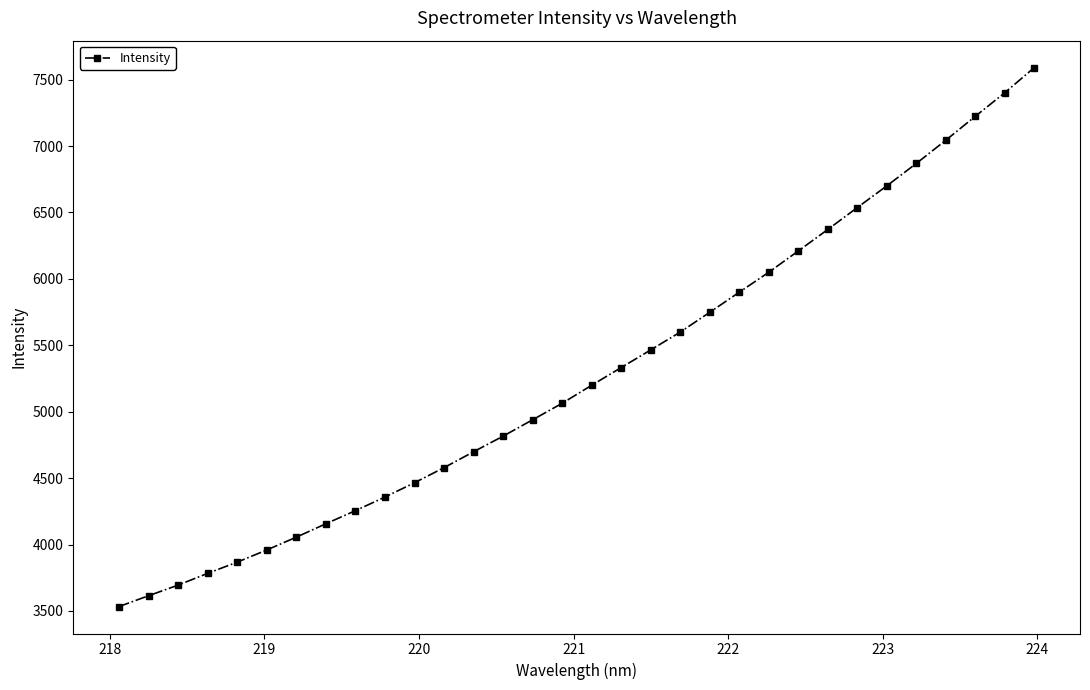

What is the value of the 7th point from the left?

4055.8